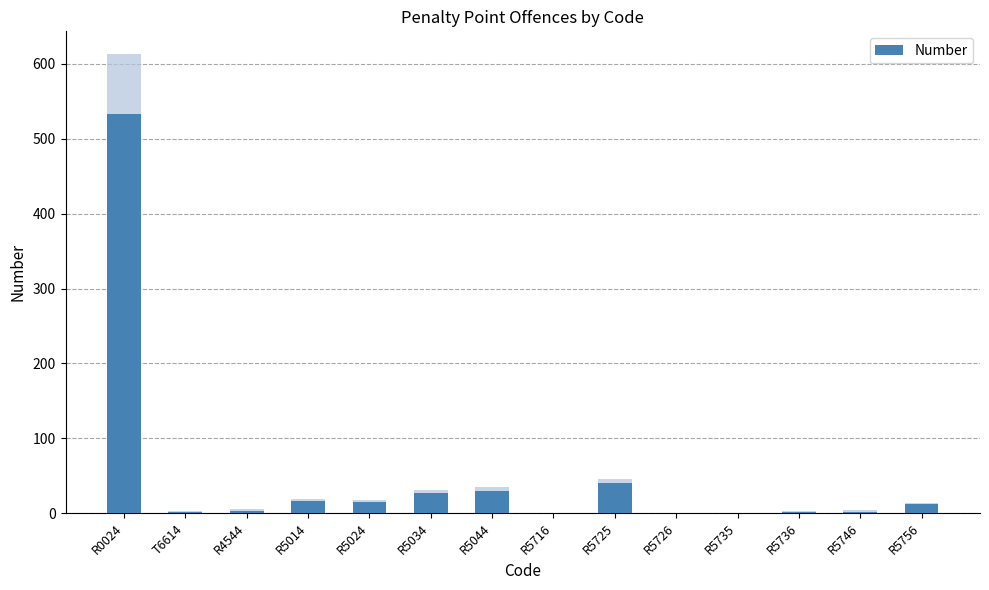

Where is the data nearest to the value 266?

R5725